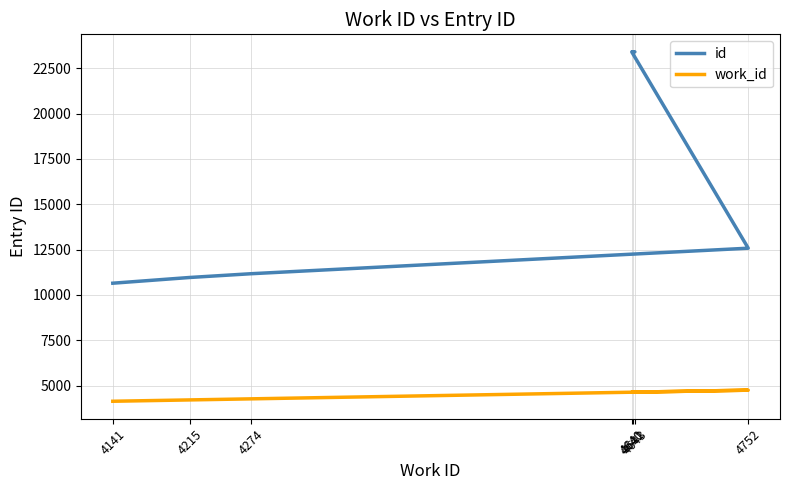

What is the spread (max minus min) of values at 4215?

6749